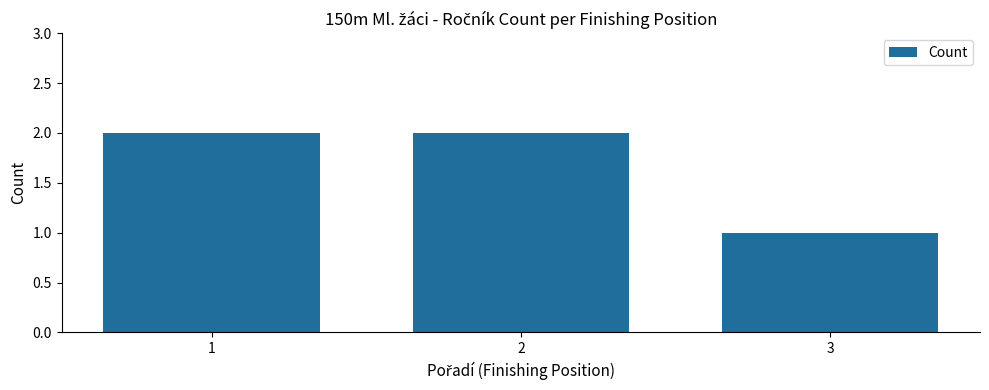

Reading left to right, transcribe all the data shown in this chart.

2	2	1